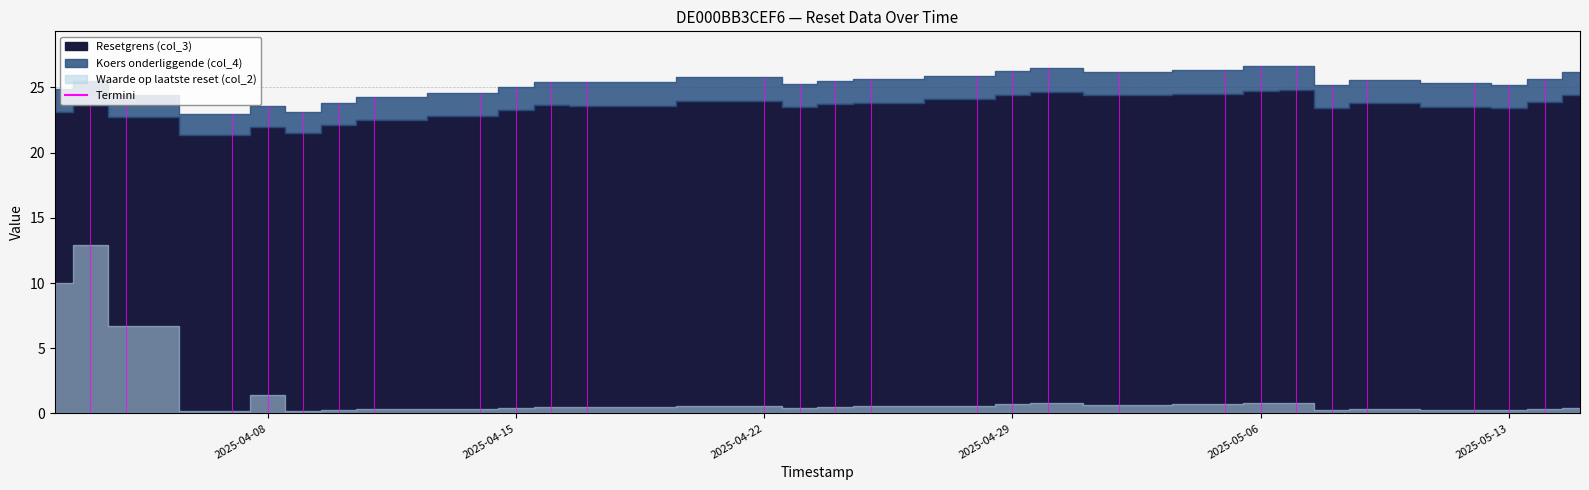

Which series changed the most between 2025-05-05 and 2025-05-12?

Koers onderliggende (col_4)